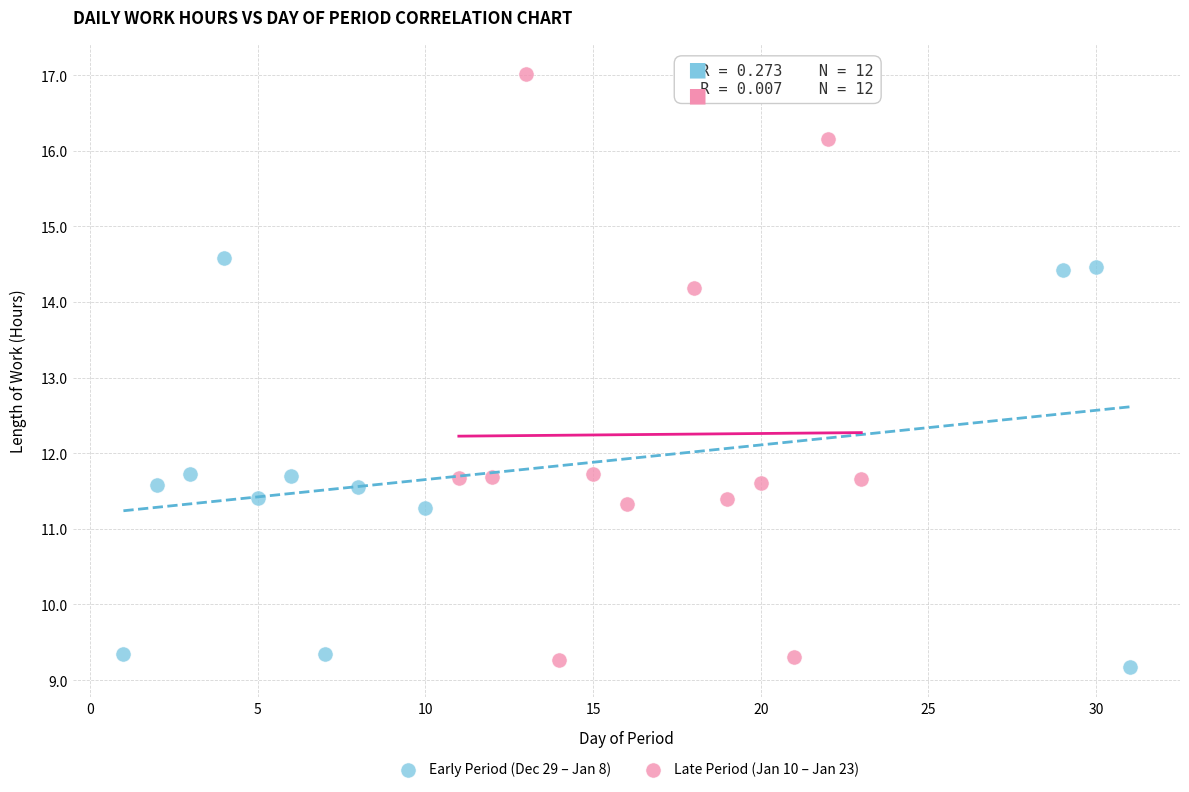

Which series contains the lowest Y value?

Early Period (Dec 29 – Jan 8)